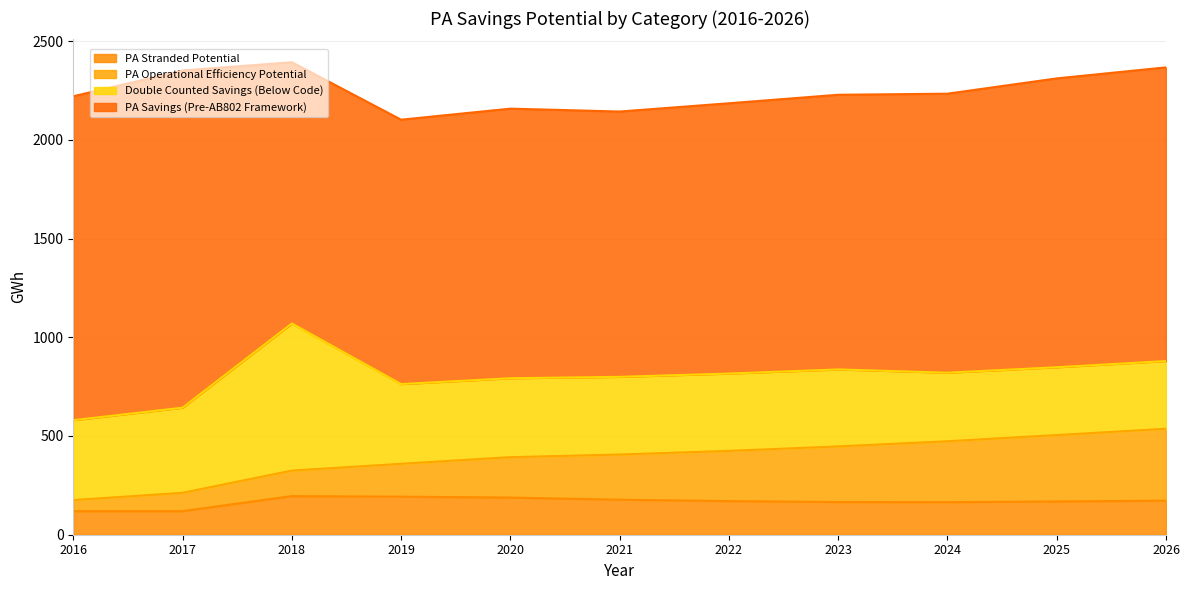

What is the sum of the PA Operational Efficiency Potential values at 2021 and 2025?

565.0